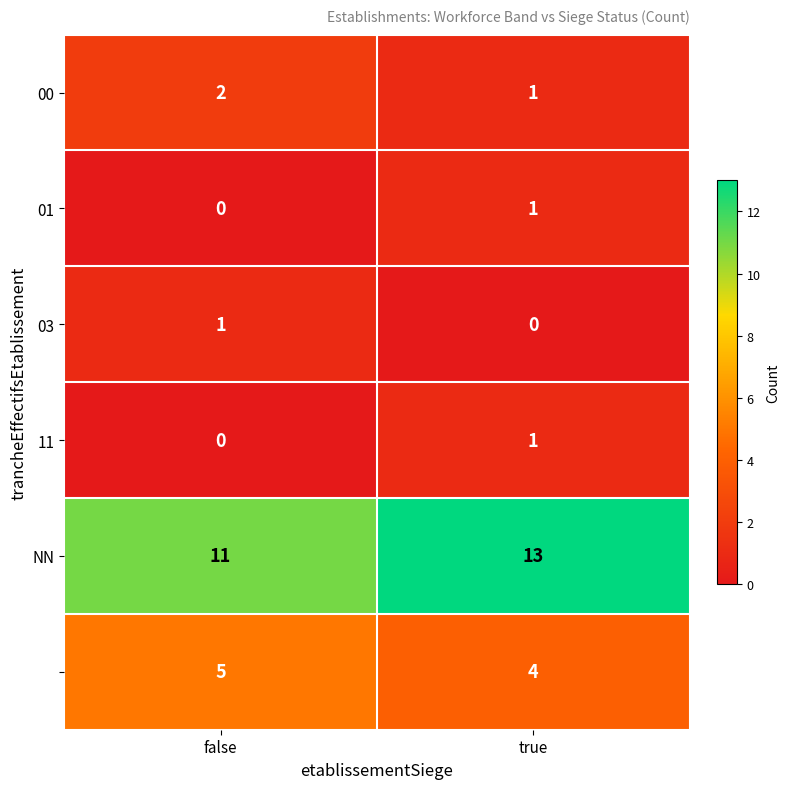

How many data points does each series have?

2